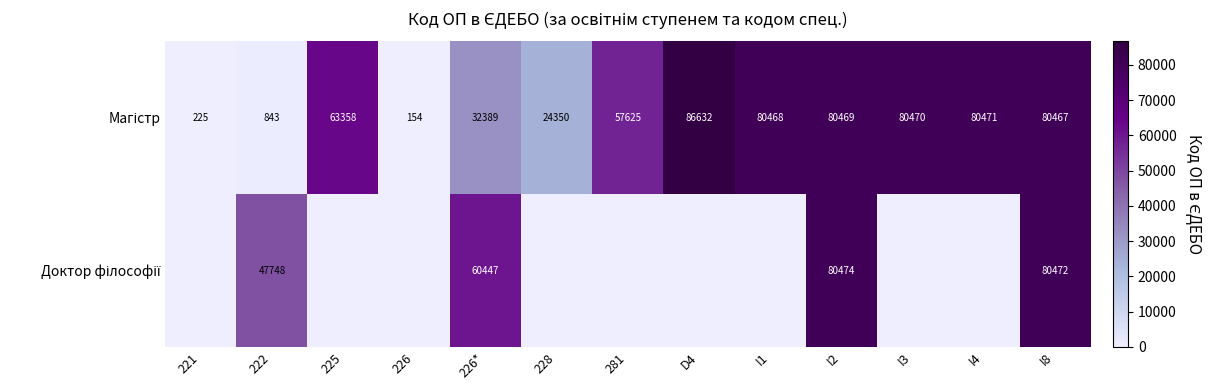

What is the difference between the highest and lowest values at I8?

5